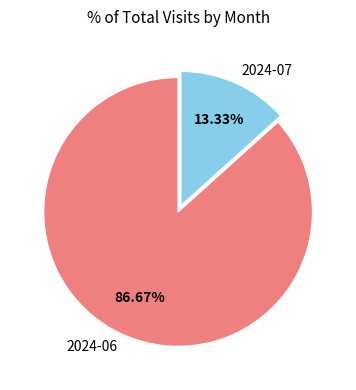

True or false: 2024-07 accounts for 28% of the total.

False